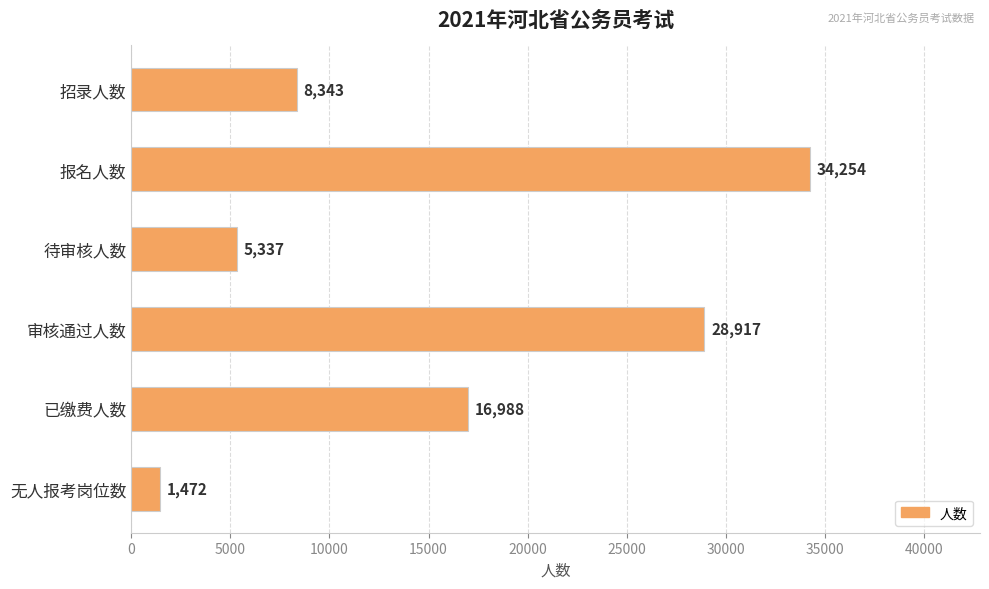

Does the chart contain stacked bars?

No